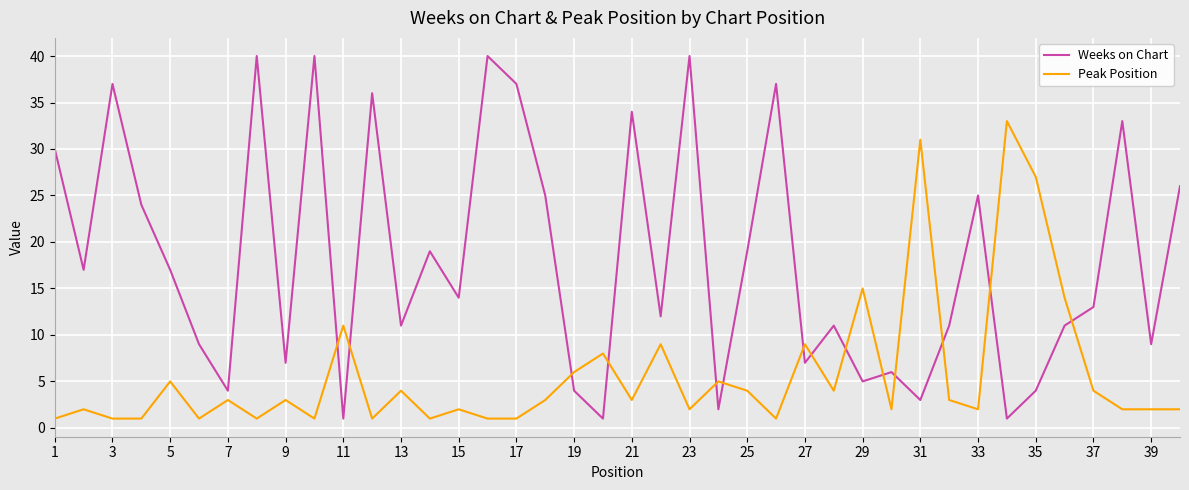

Which series has the largest total across all categories?

Weeks on Chart